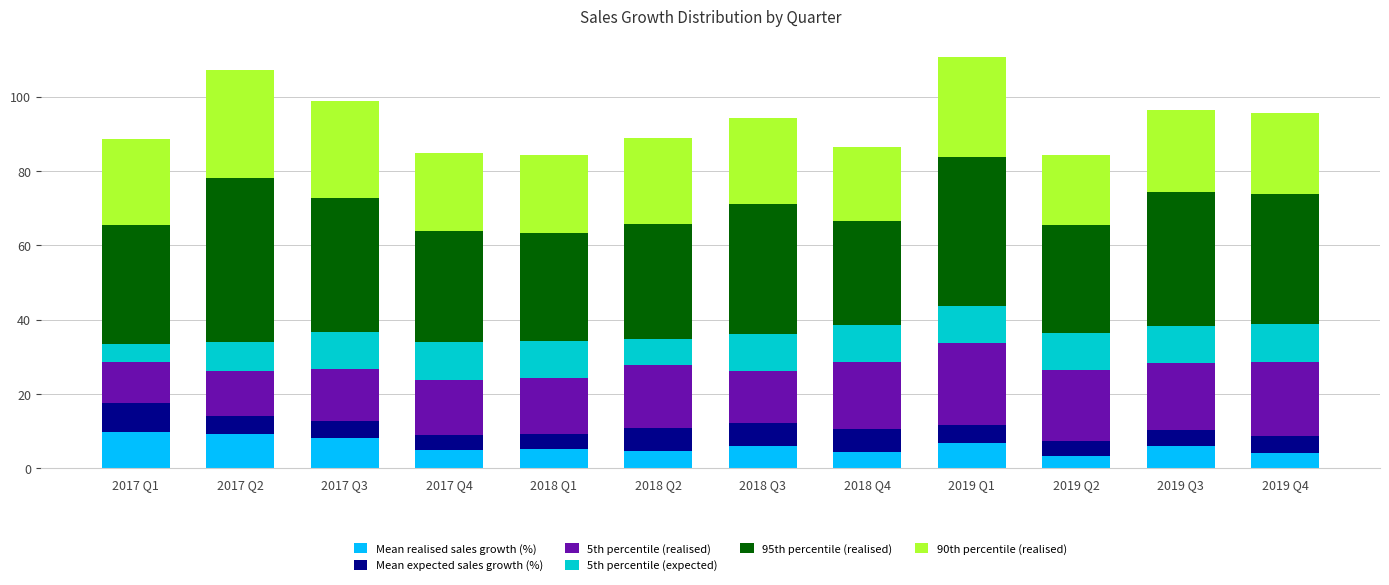

What is the difference between the maximum and minimum values in the Mean realised sales growth (%) series?

6.4